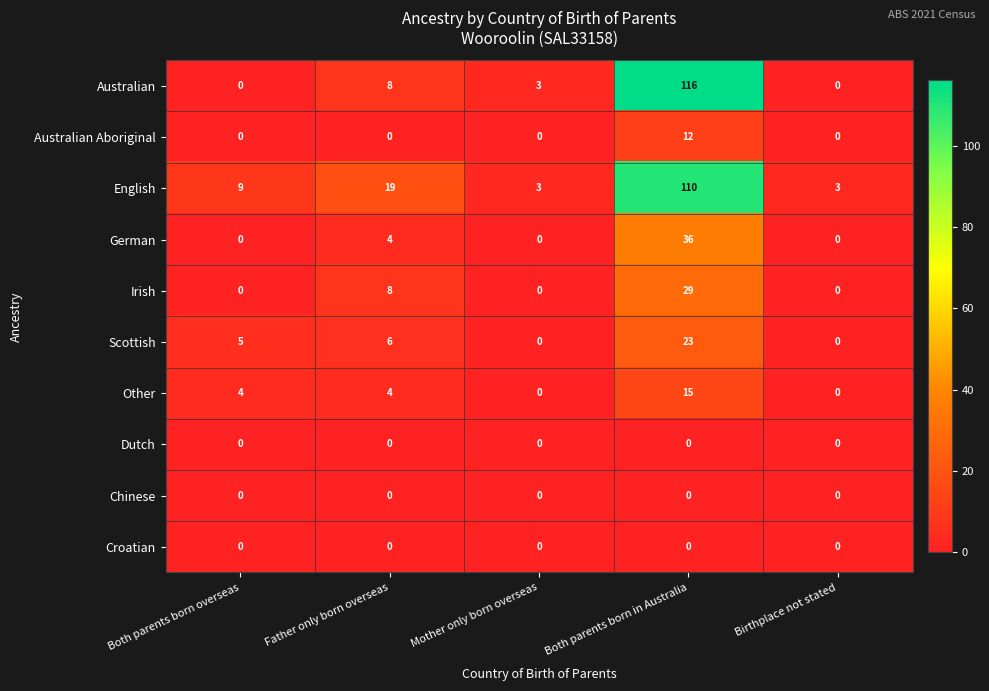

The value of Irish at Both parents born overseas is -11. True or false?

False